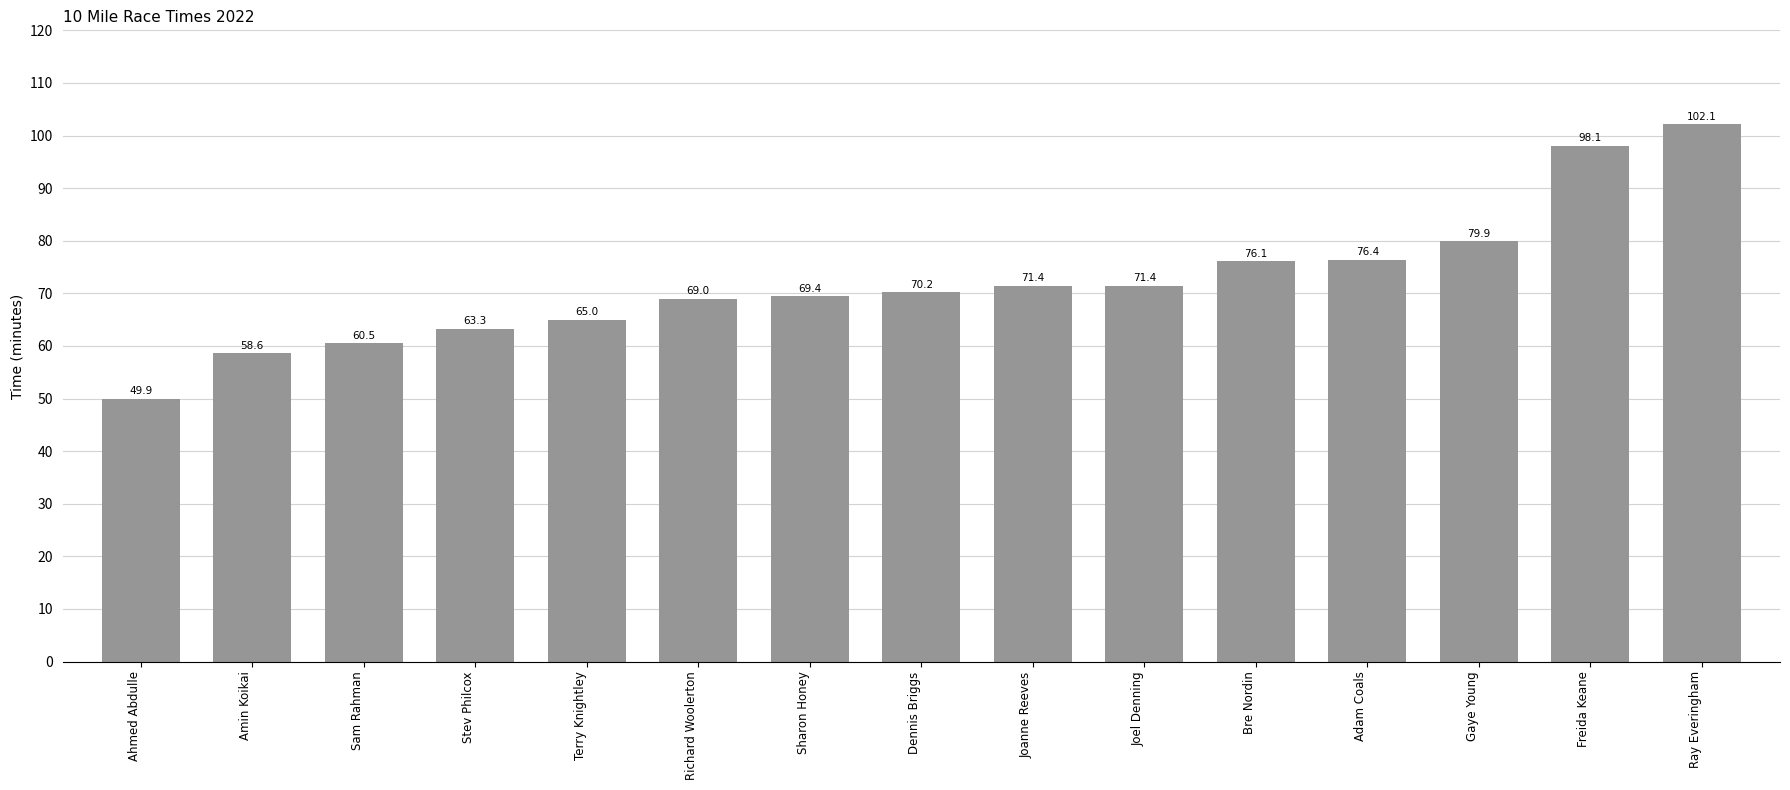

Where does the data first go above 70?

Dennis Briggs